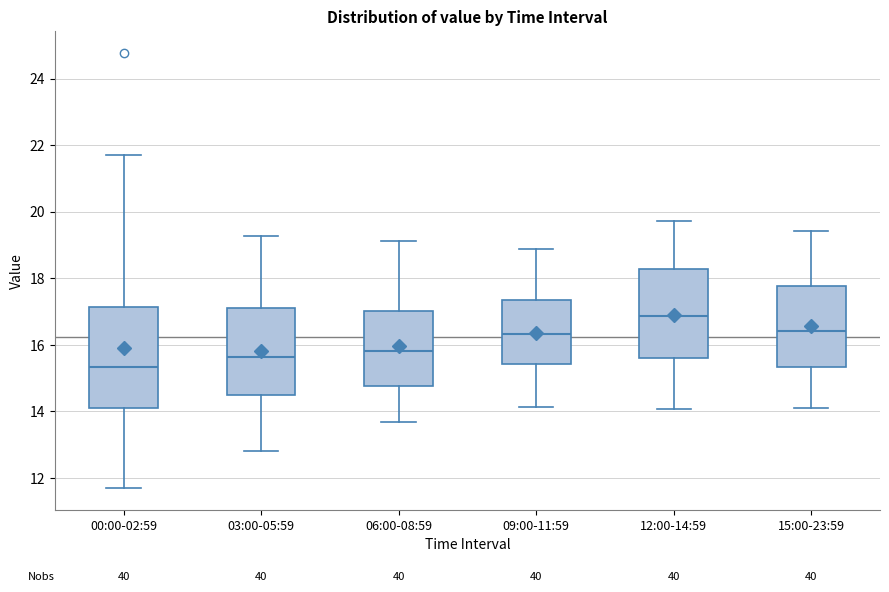

Reading left to right, transcribe this box plot: for each box, give where its median line is, the range the box spans, and where its two whiskers end, as read against the y-axis. The values are not printed on the chart, so give them approximately, as read against the axis.

00:00-02:59: median 15.4, box 14.0 to 17.2, whiskers 11.8 to 21.8
03:00-05:59: median 15.6, box 14.4 to 17.2, whiskers 12.8 to 19.2
06:00-08:59: median 15.8, box 14.8 to 17.0, whiskers 13.6 to 19.2
09:00-11:59: median 16.4, box 15.4 to 17.4, whiskers 14.2 to 18.8
12:00-14:59: median 16.8, box 15.6 to 18.2, whiskers 14.0 to 19.8
15:00-23:59: median 16.4, box 15.4 to 17.8, whiskers 14.2 to 19.4